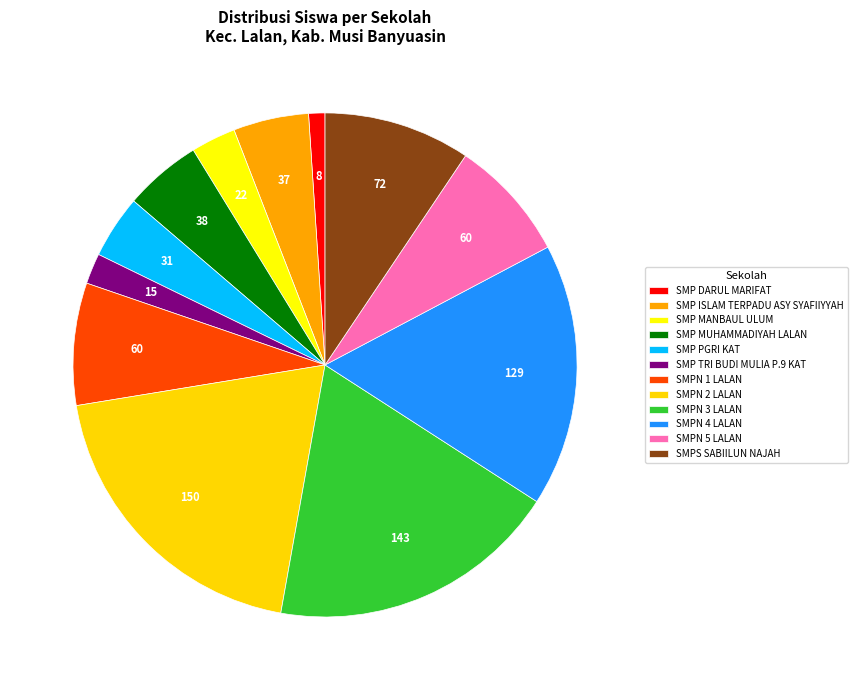

Do SMP DARUL MARIFAT and SMPN 2 LALAN together represent more than half of the pie?

No